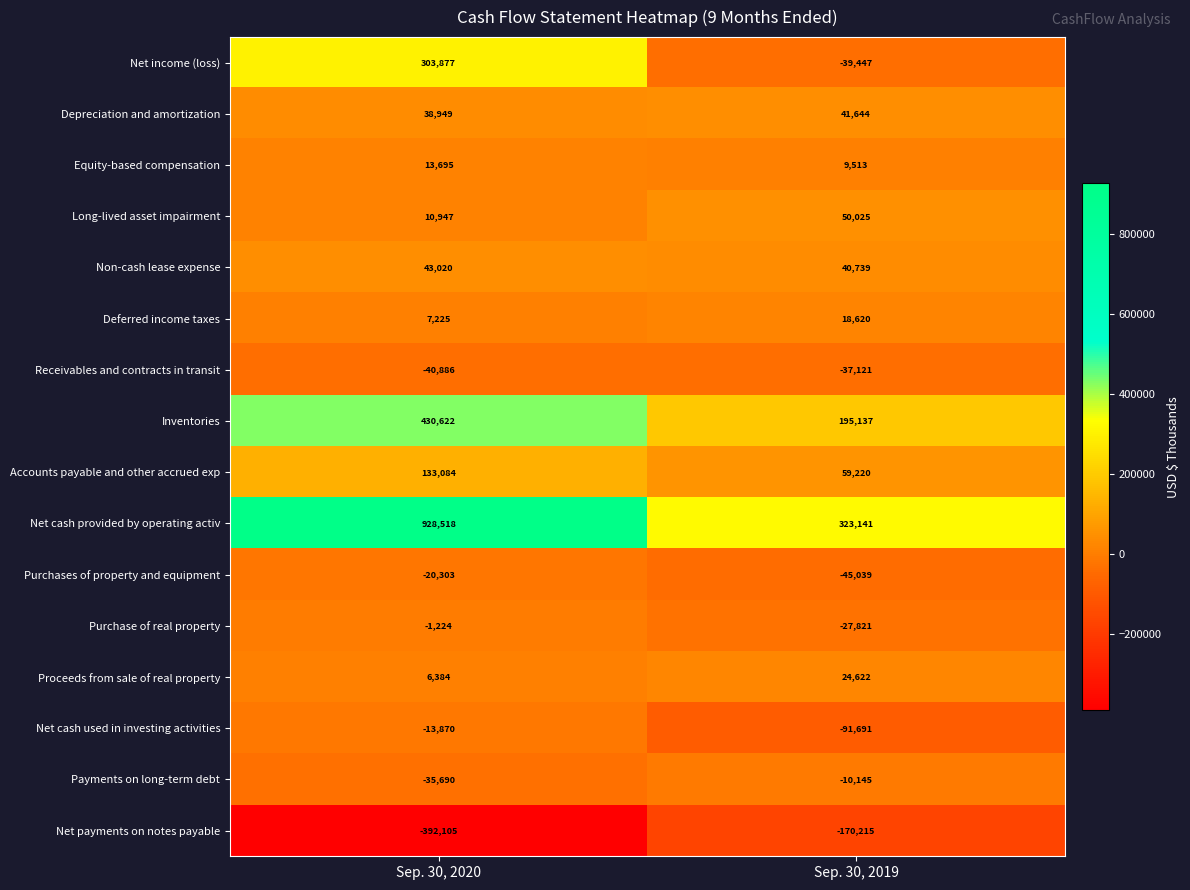

Where is Purchase of real property nearest to the value -14522?

Sep. 30, 2020